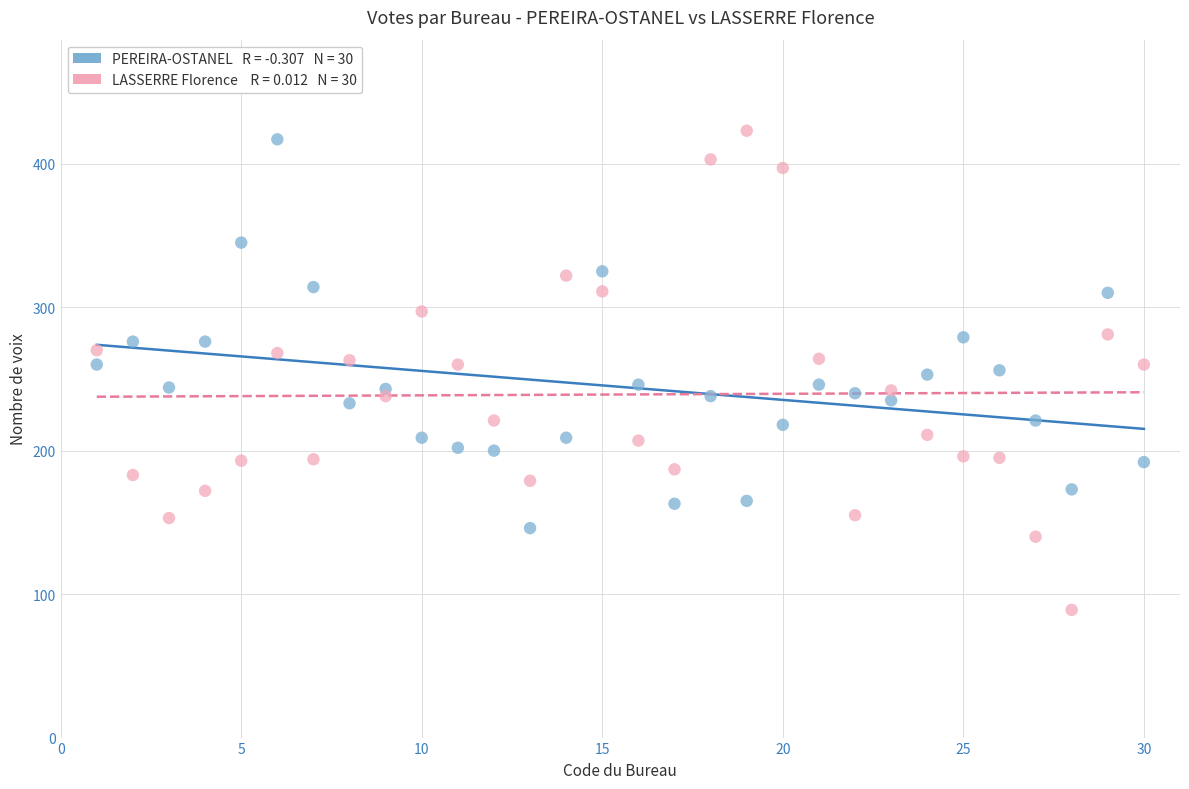

Across all data points, what is the range of X values (max minus min)?

29